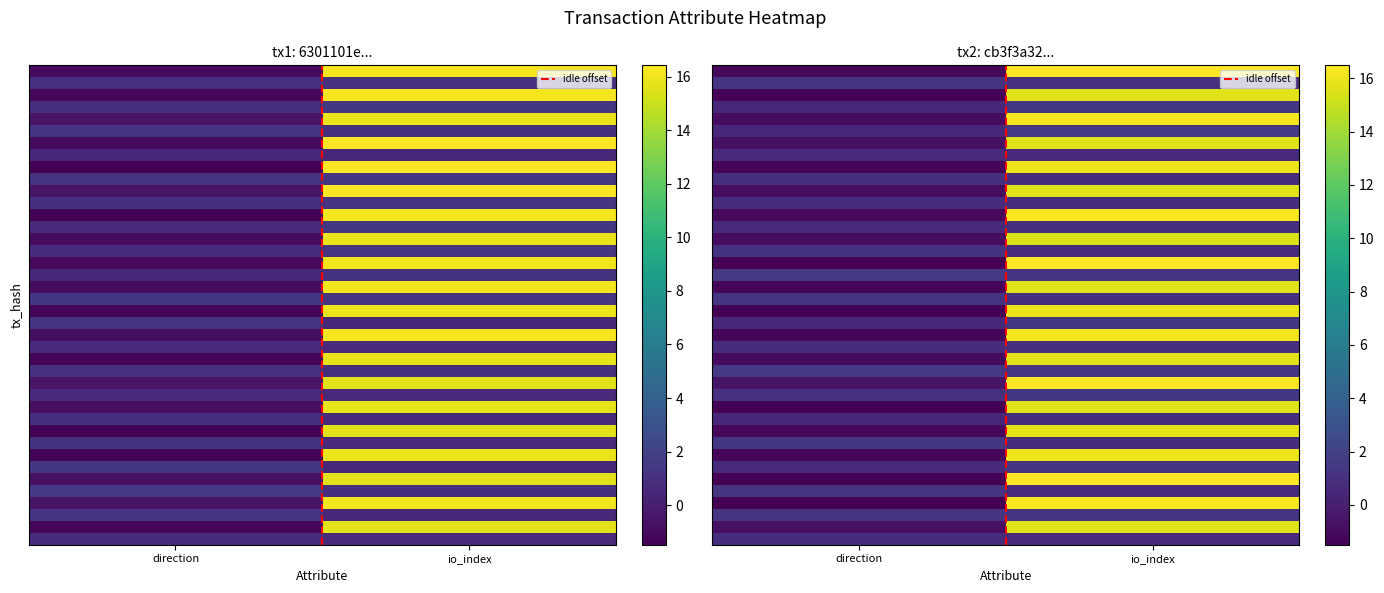

What is the sum of the tx2 values at 1 and 0?

2